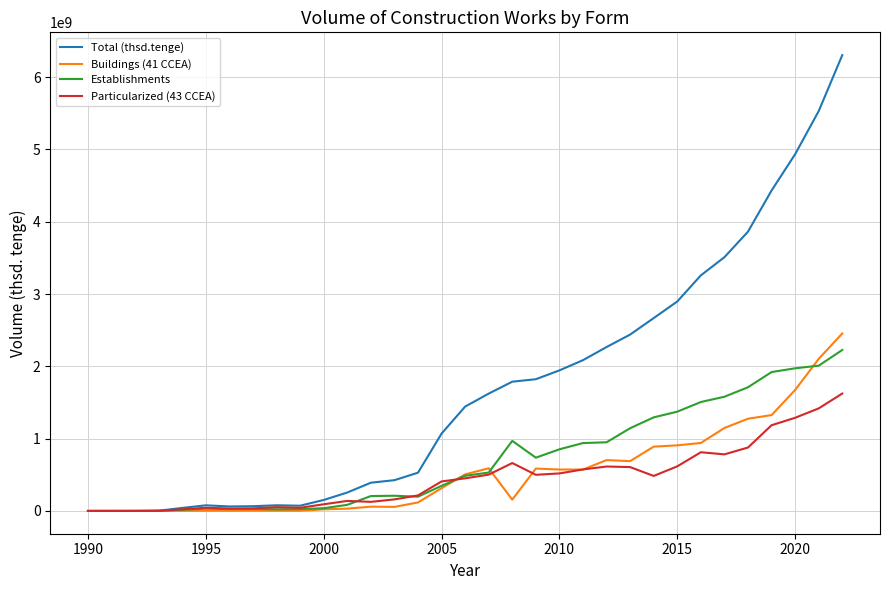

Which series has the largest total across all categories?

Total (thsd.tenge)